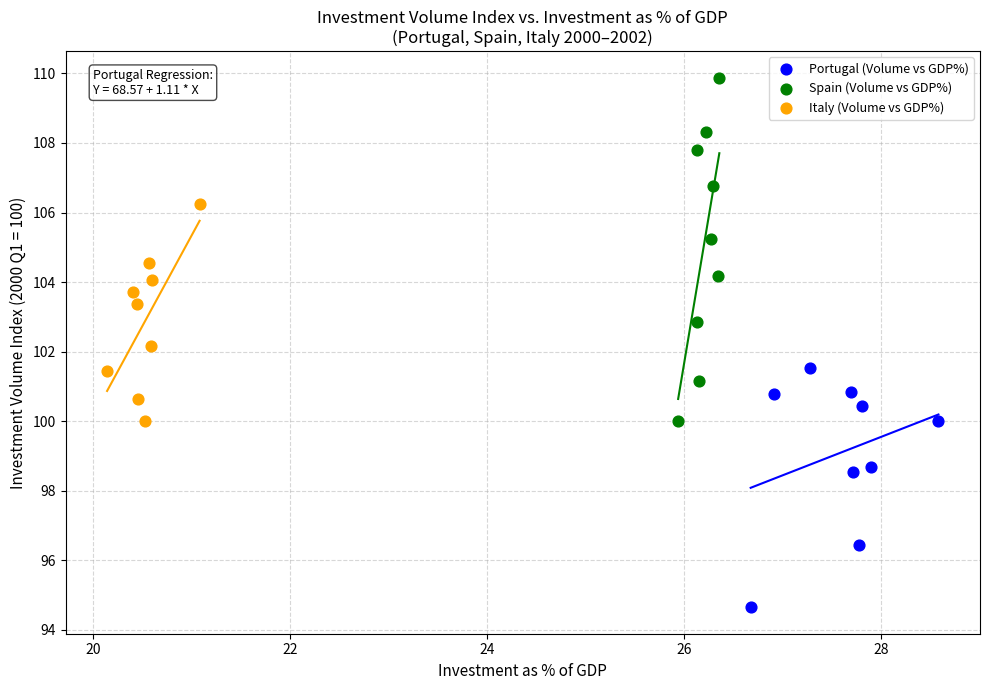

Which series reaches the minimum Y coordinate?

Portugal (Volume vs GDP%)